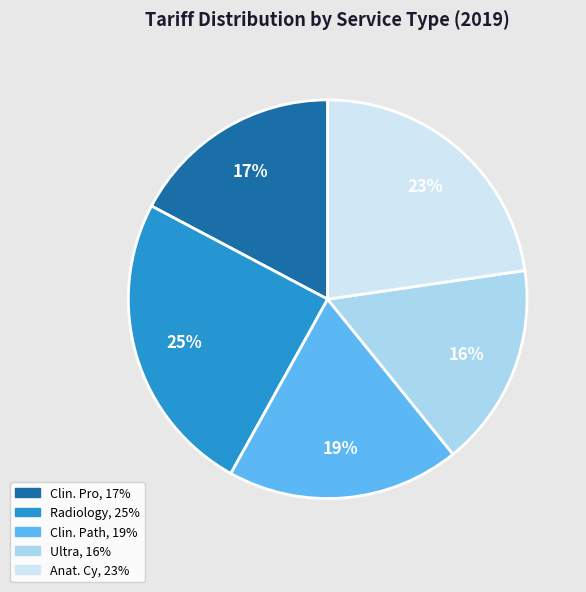

Is there a majority slice in this chart?

No